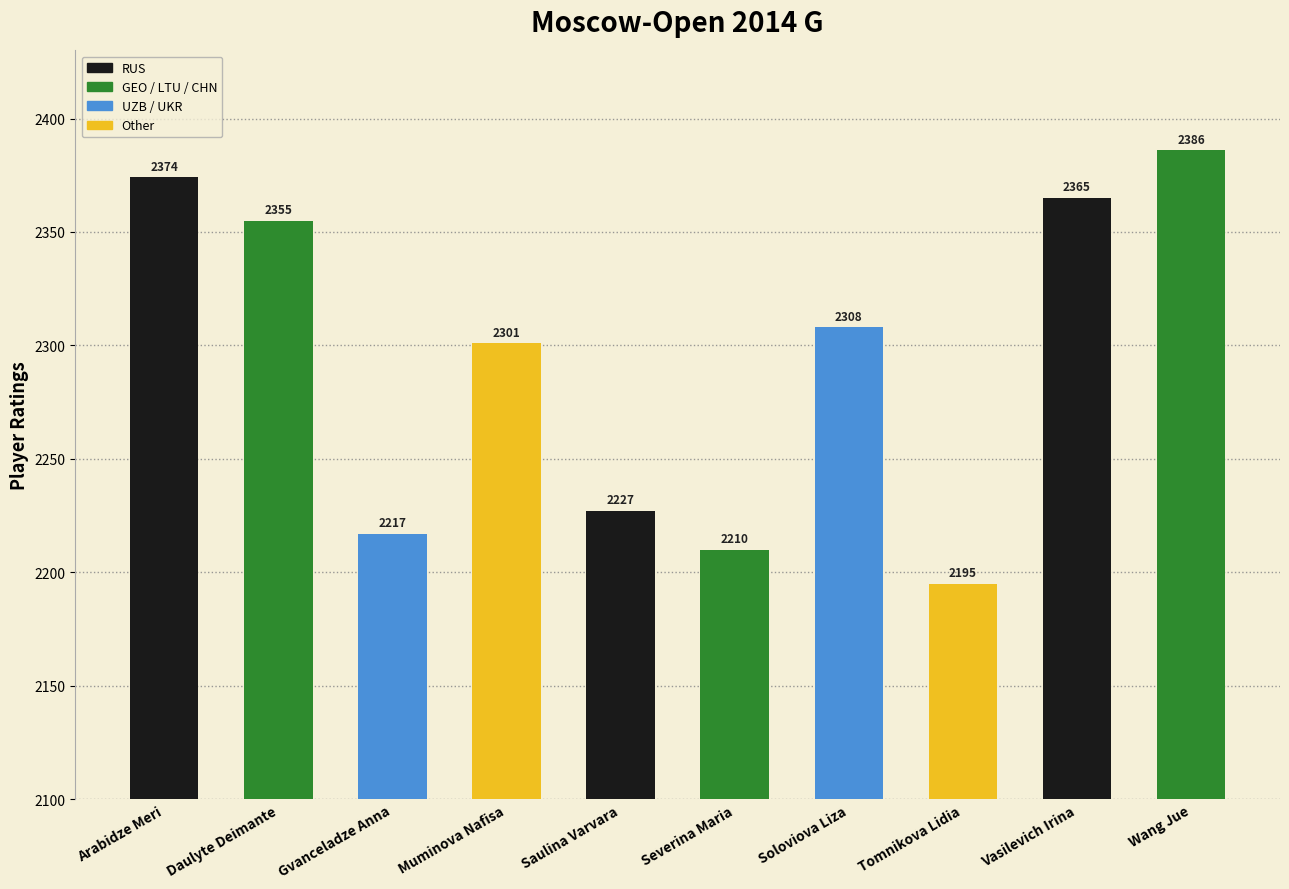

List the labels in order of value, smallest first.

Tomnikova Lidia, Severina Maria, Gvanceladze Anna, Saulina Varvara, Muminova Nafisa, Soloviova Liza, Daulyte Deimante, Vasilevich Irina, Arabidze Meri, Wang Jue